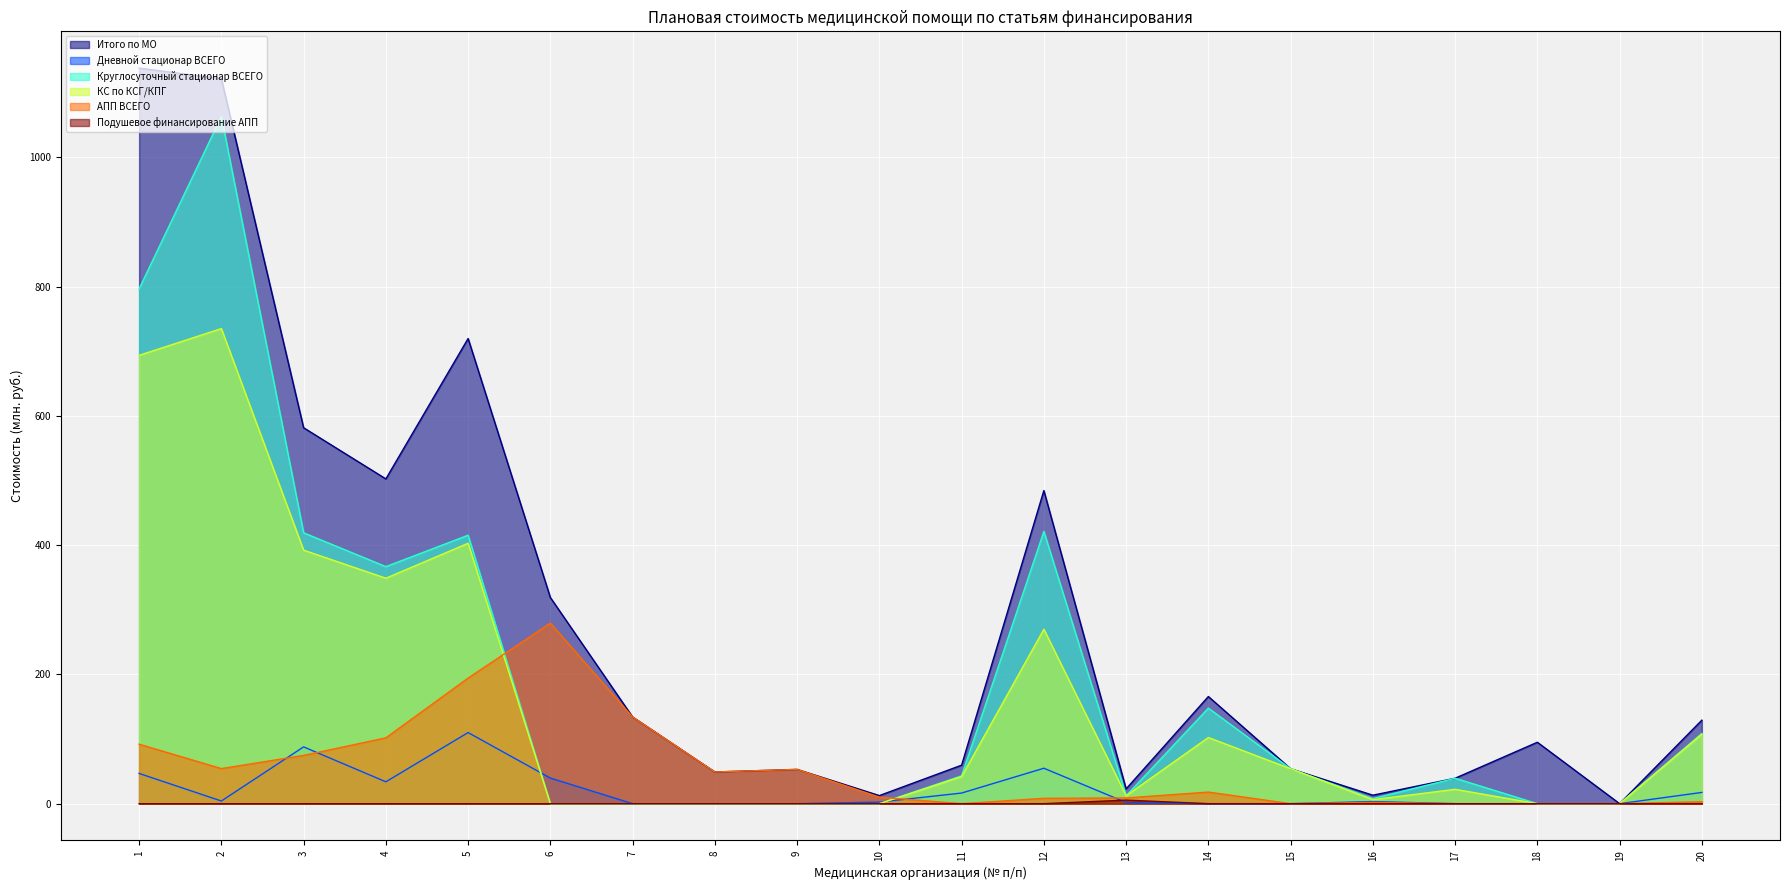

What is the difference between the maximum and minimum values in the Круглосуточный стационар ВСЕГО series?

1063.2